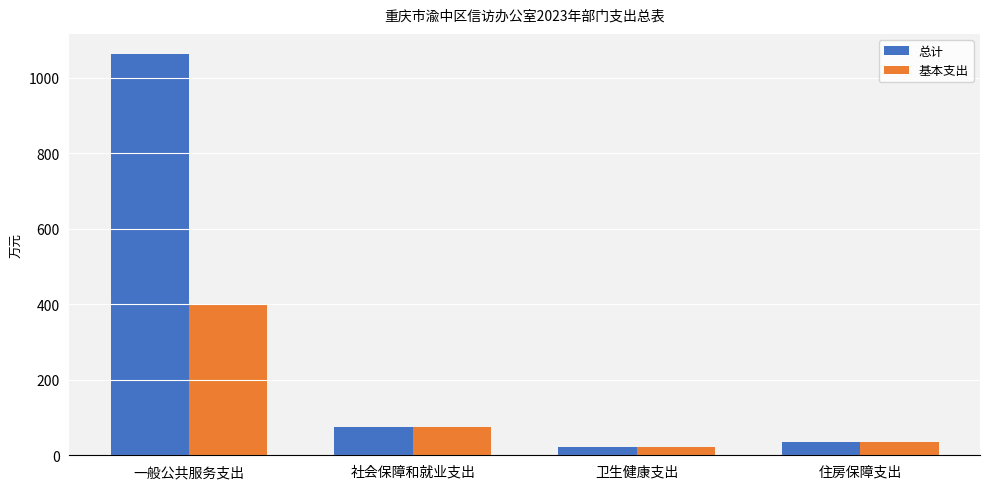

Reading right to left, list all the values displayed in this chart.

总计: 35.7	22.6	76.1	1062.8
基本支出: 35.7	22.6	76.1	399.3